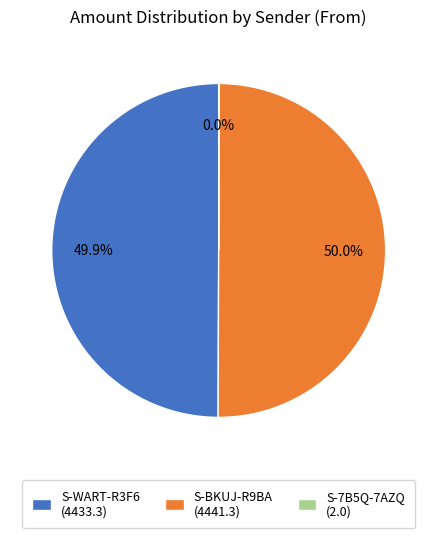

What is the total percentage of S-BKUJ-R9BA (4441.3) and S-WART-R3F6 (4433.3)?

100.0%